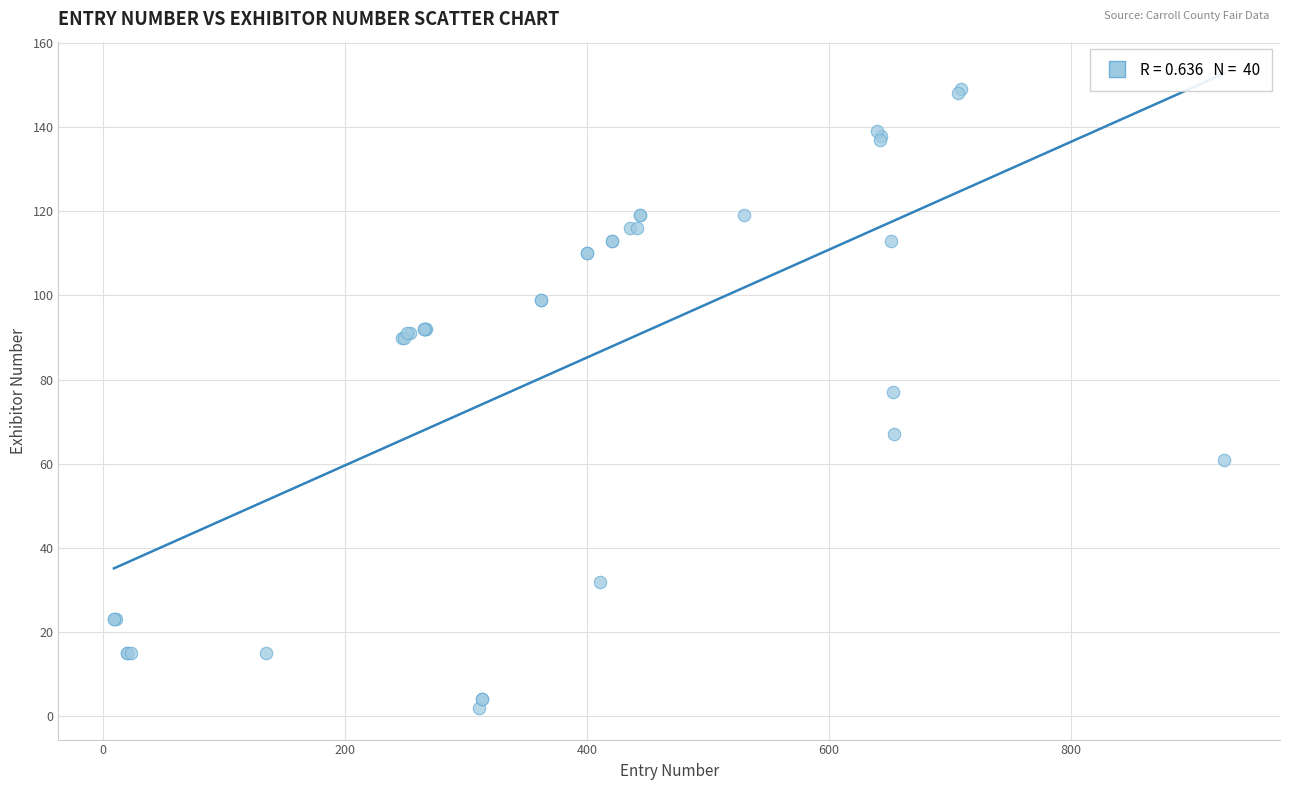

What Y value in the scatter plot is closest to 75?

77